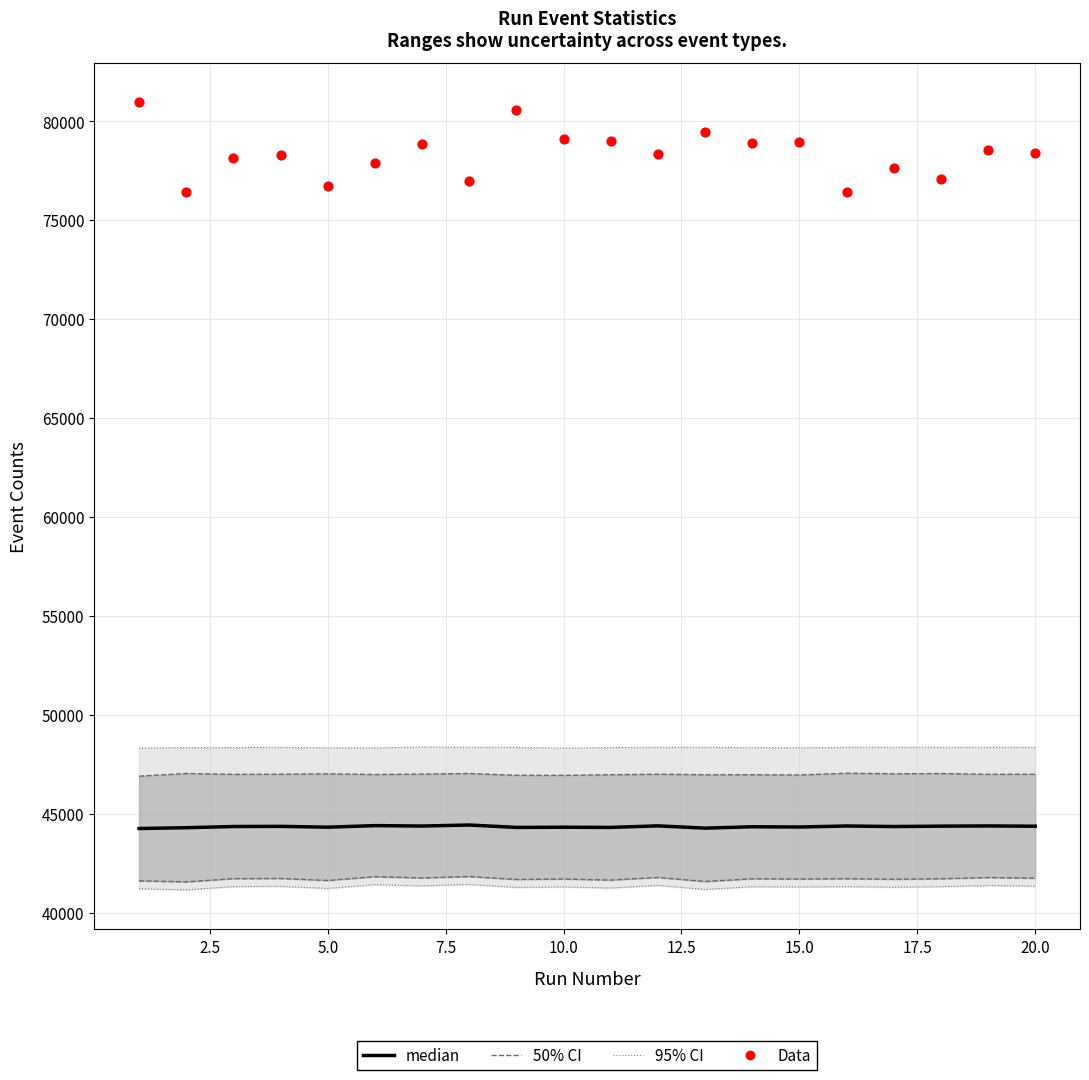

Which series reaches the maximum Y coordinate?

Data